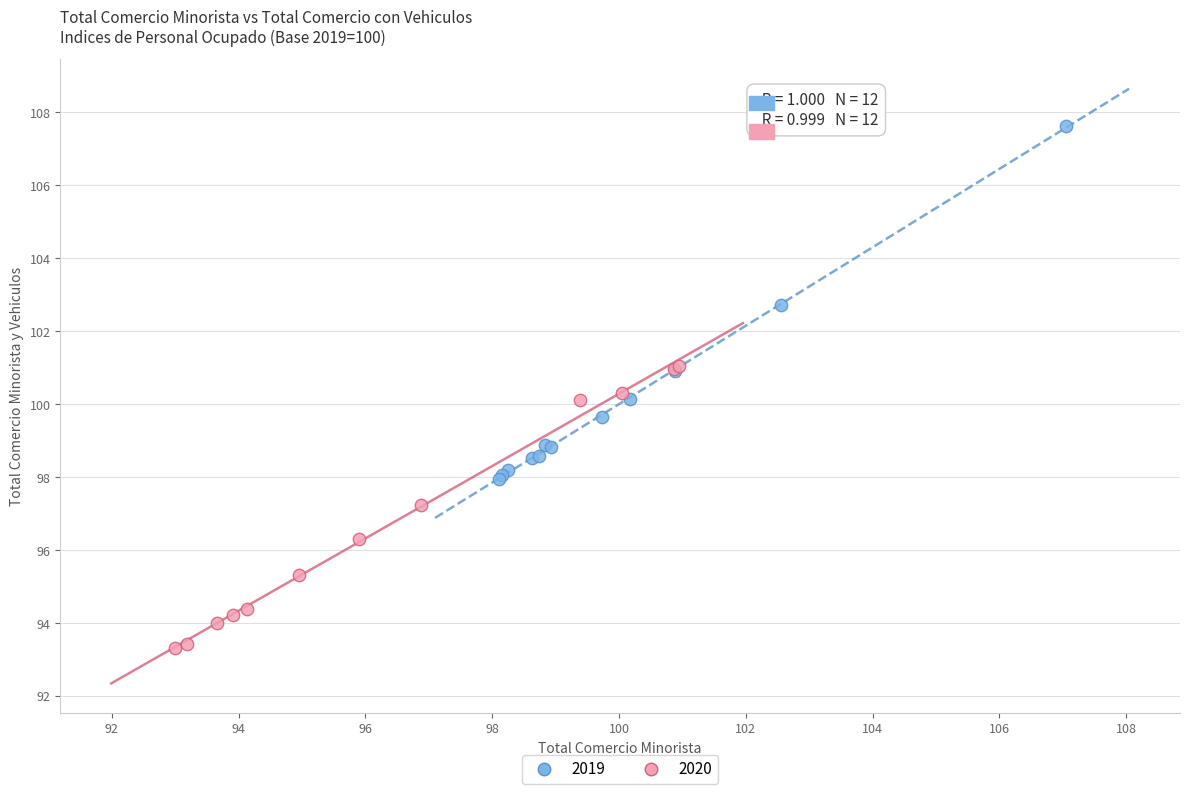

Which series reaches the minimum Y coordinate?

2020